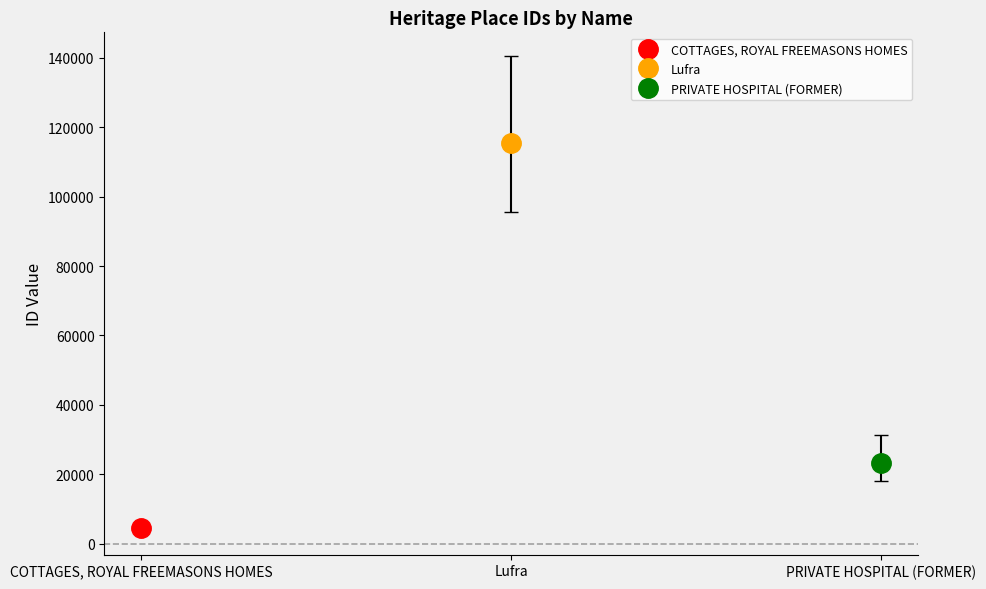

Is it true that the value at COTTAGES, ROYAL FREEMASONS HOMES is 6684?

False